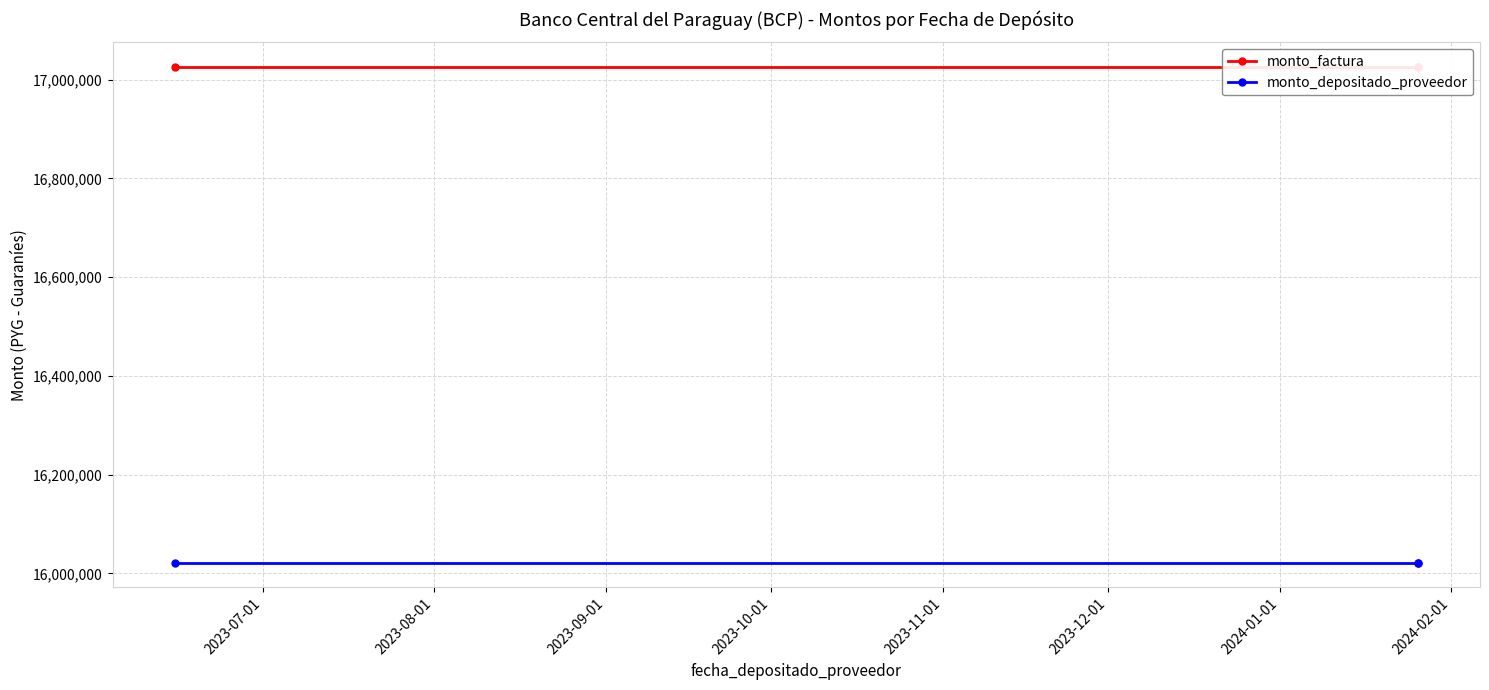

Count the number of data series in this chart.

2